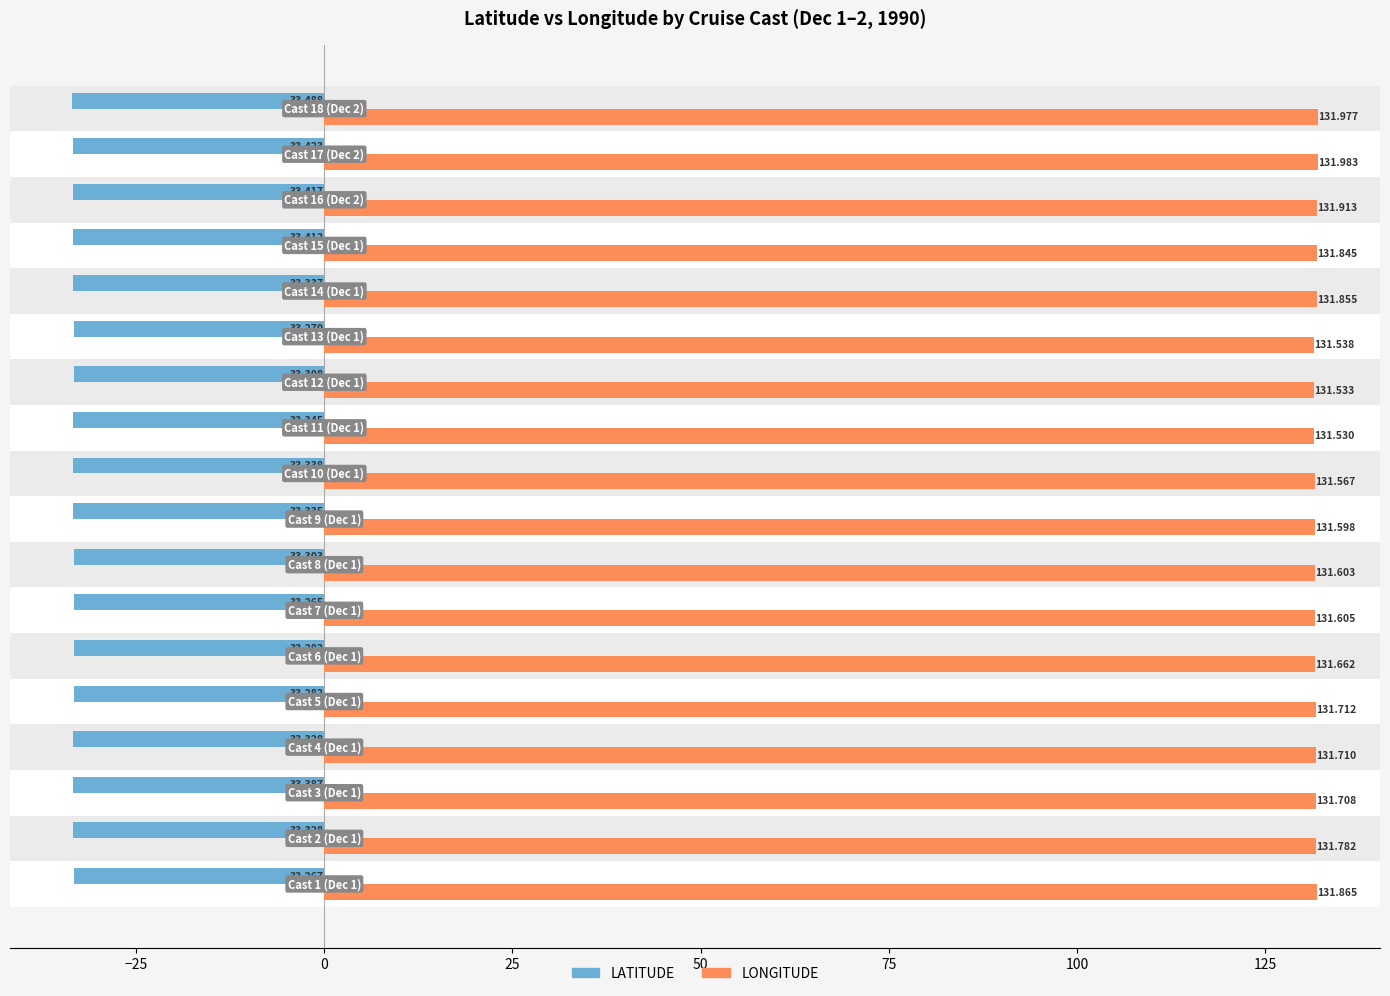

Which series has the largest range (max minus min)?

LONGITUDE